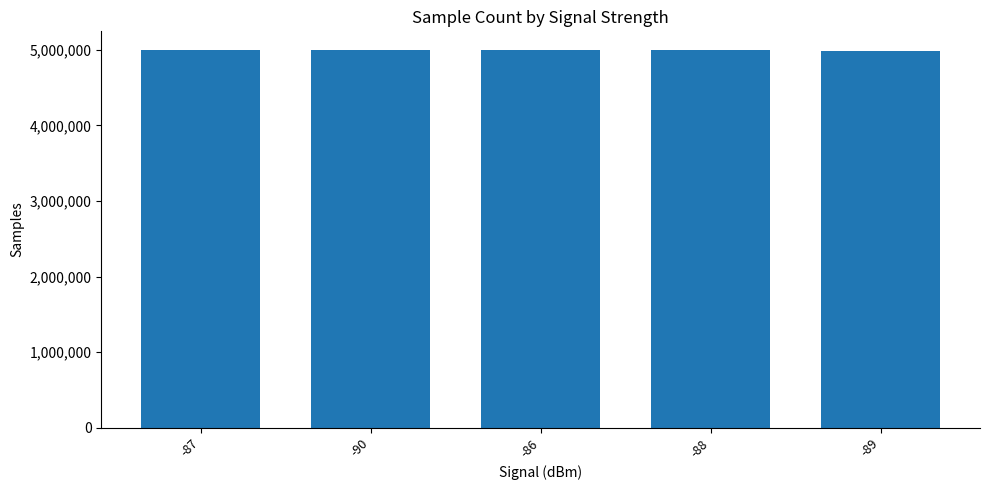

What is the sum of the values at -87 and -86?

9987625.5